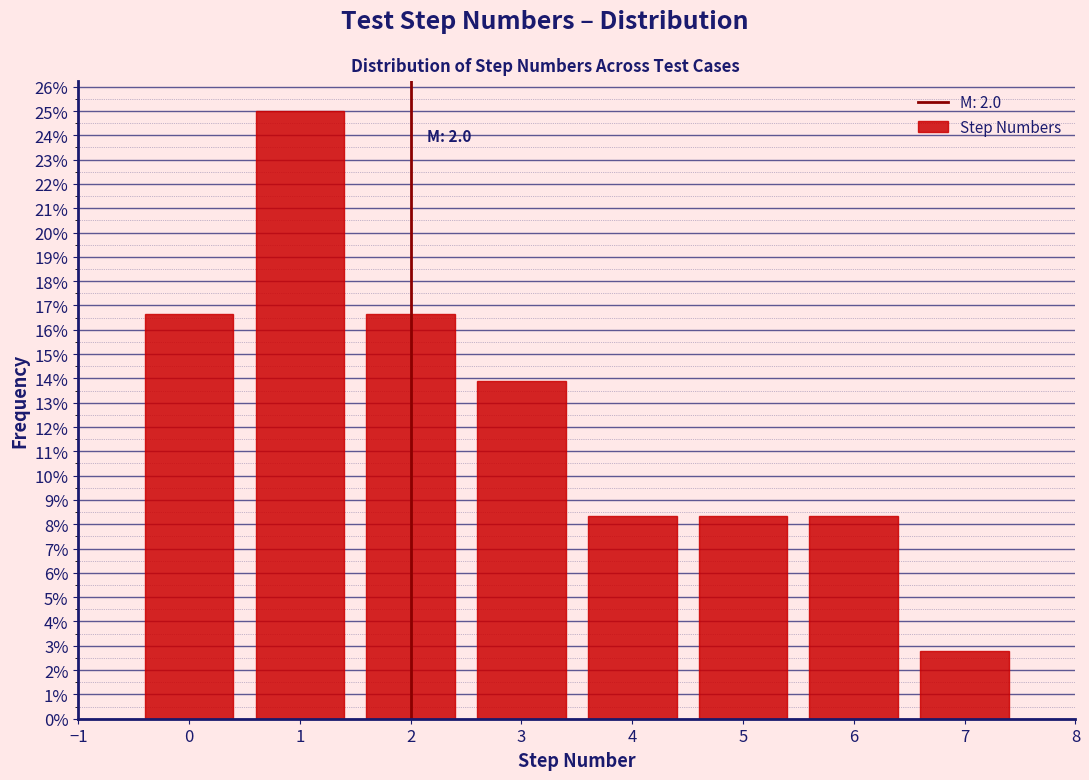

Which range on the x-axis has the tallest bar?

0.5 to 1.5